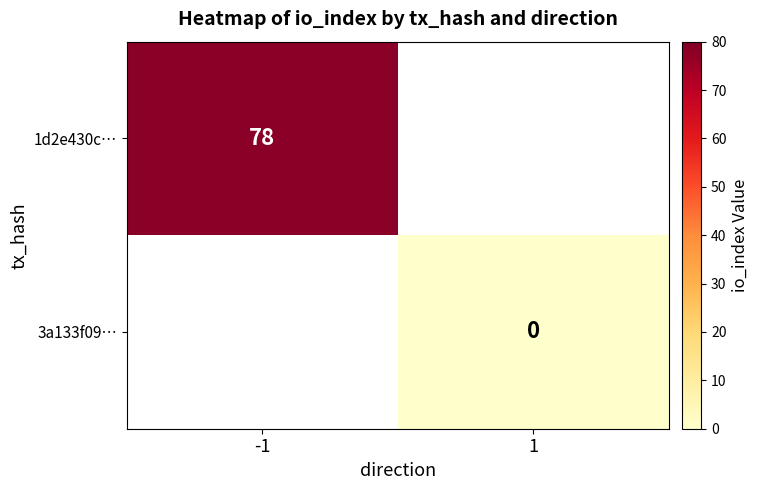

Which label corresponds to the largest value in the chart?

-1